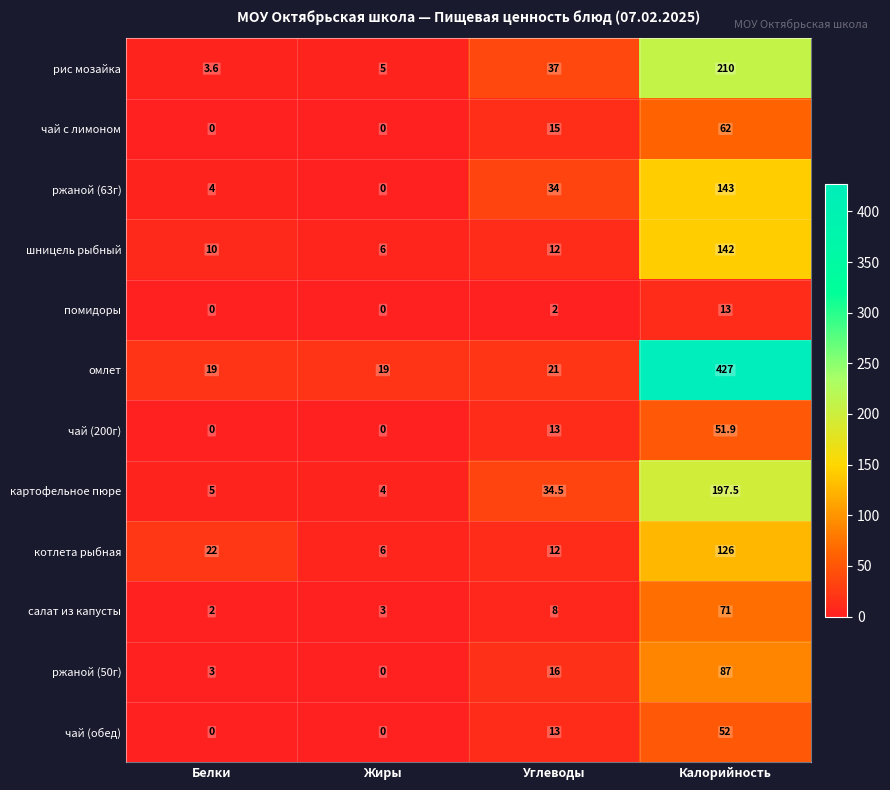

What is the difference between the maximum and minimum values in the салат из капусты series?

69.0